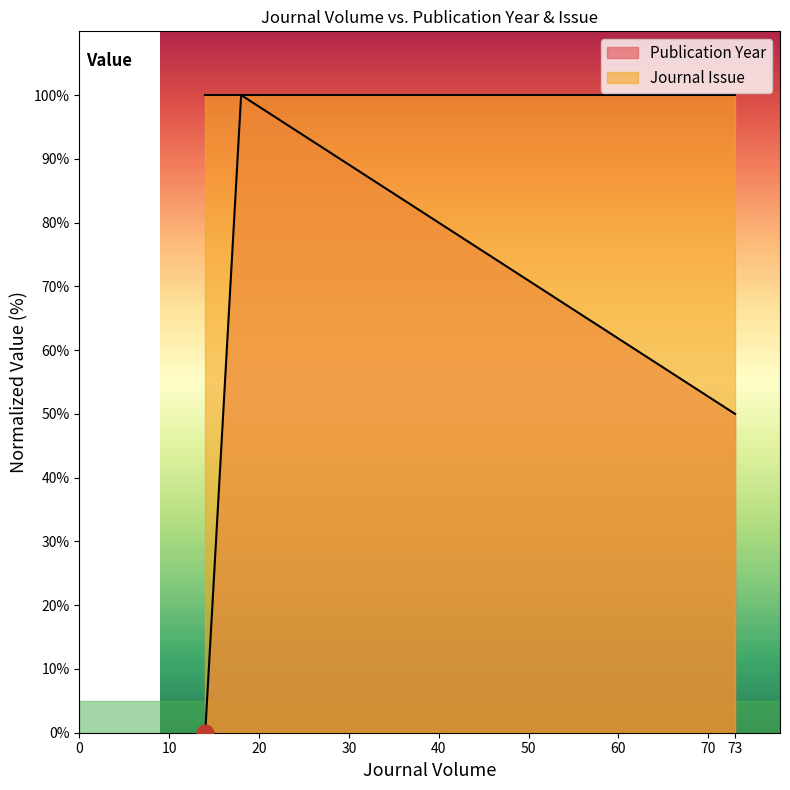

Reading left to right, extract all data points from this chart.

0	100	50